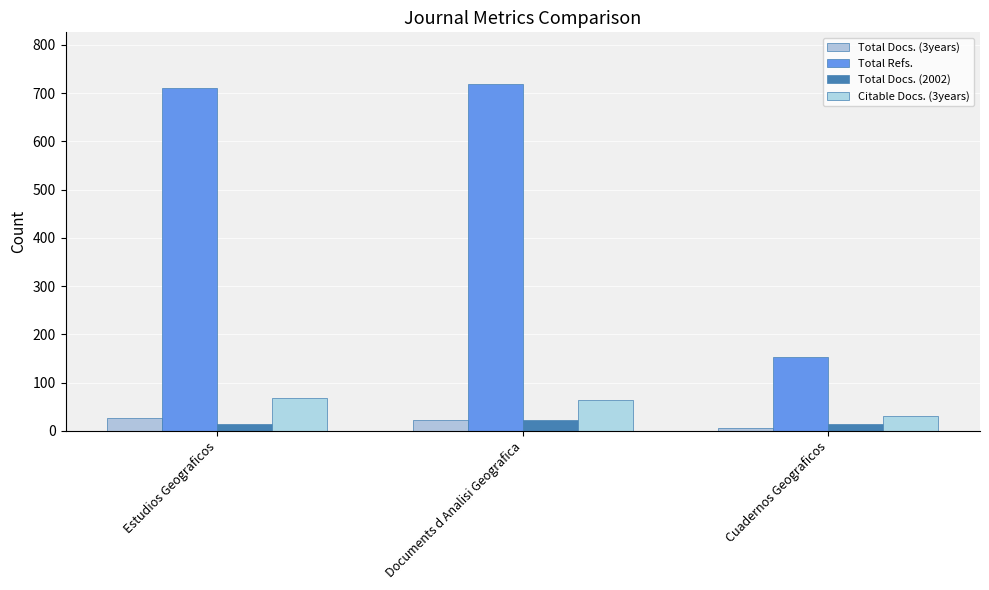

What is the spread (max minus min) of values at Cuadernos Geograficos?

147